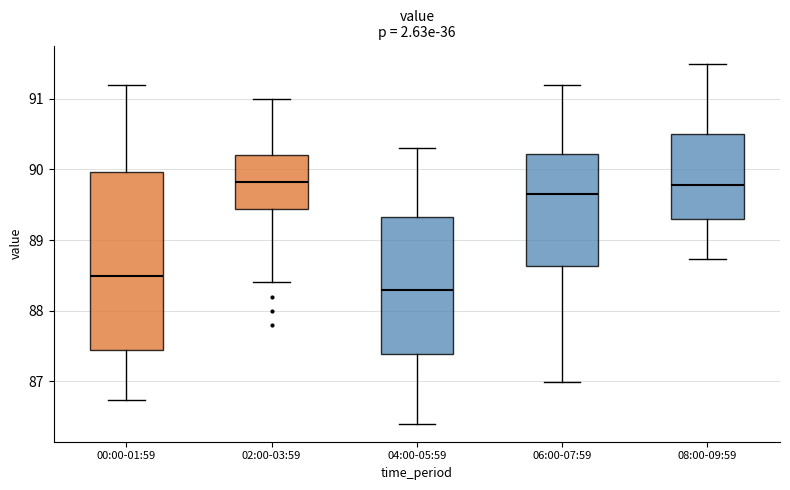

Comparing the boxes themselves (not the whiskers), which one is the tallest?

00:00-01:59